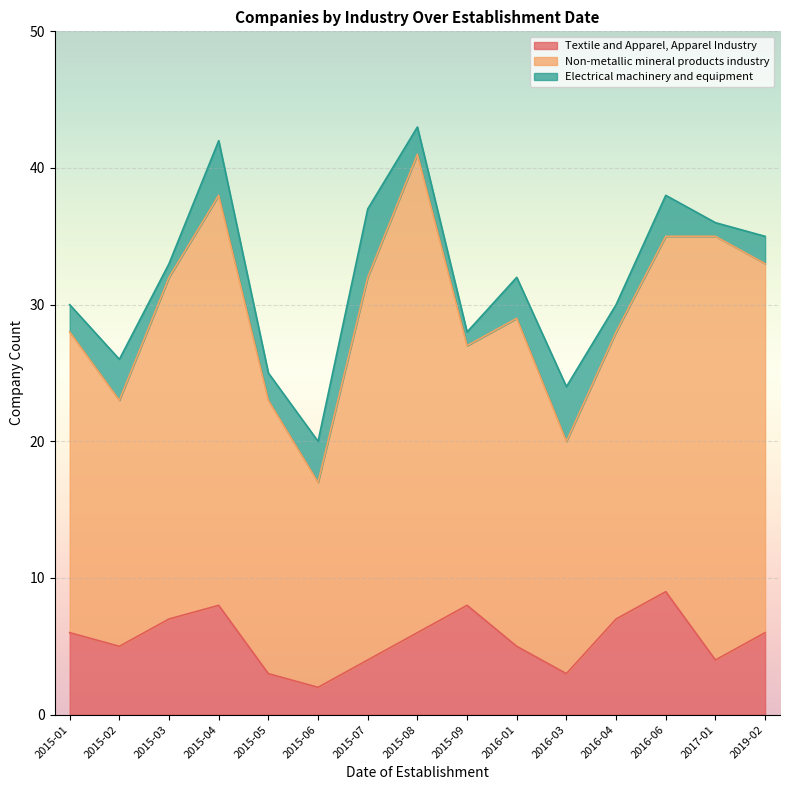

At which category does the chart reach its peak across all series?

2015-08